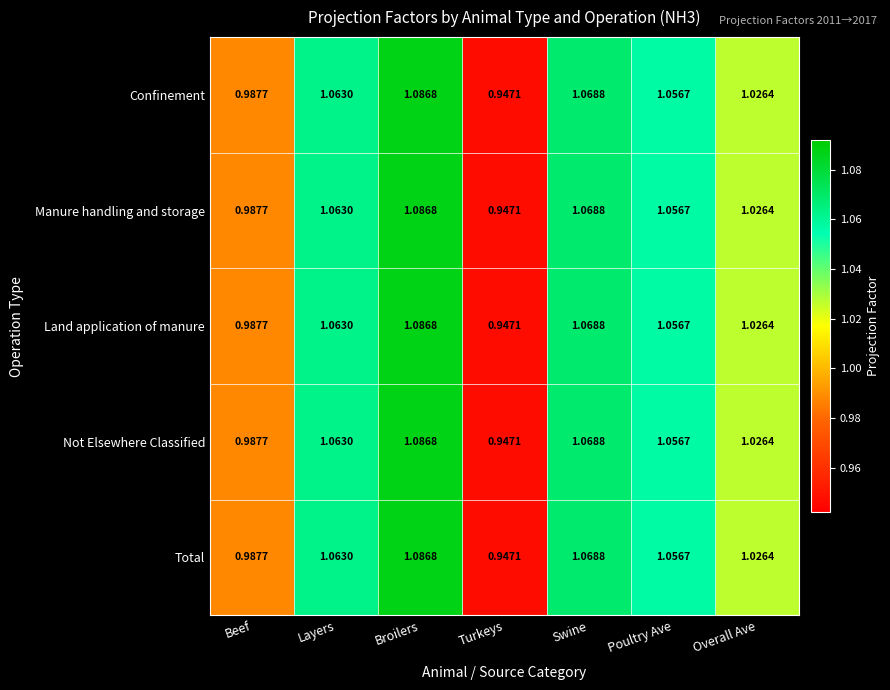

Which label corresponds to the smallest value in the chart?

Turkeys